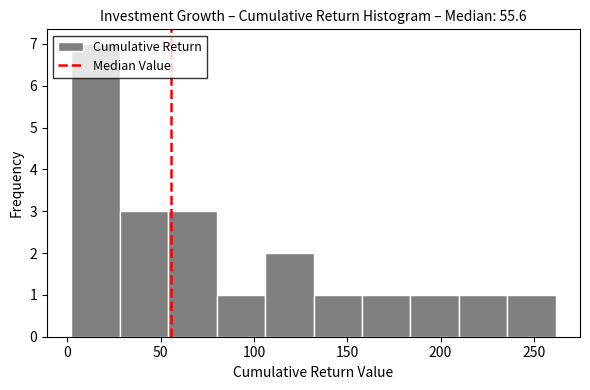

Over which range of the x-axis is the bar tallest?

0 to 30